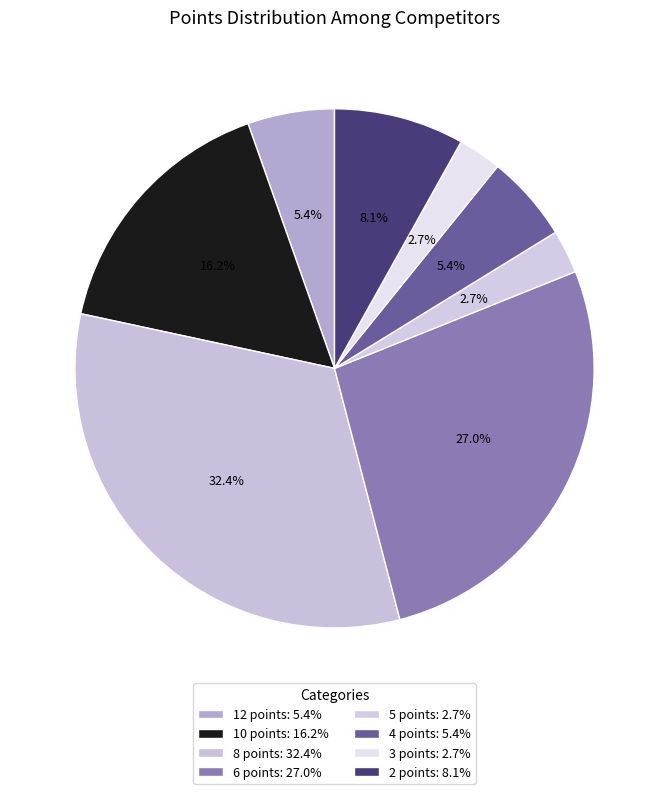

How many segments does this pie chart have?

8